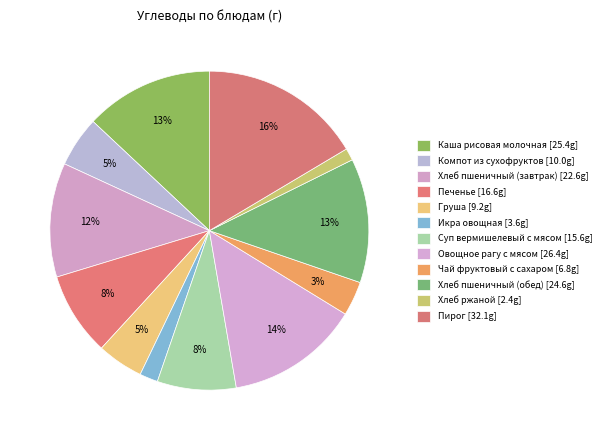

How many segments does this pie chart have?

12